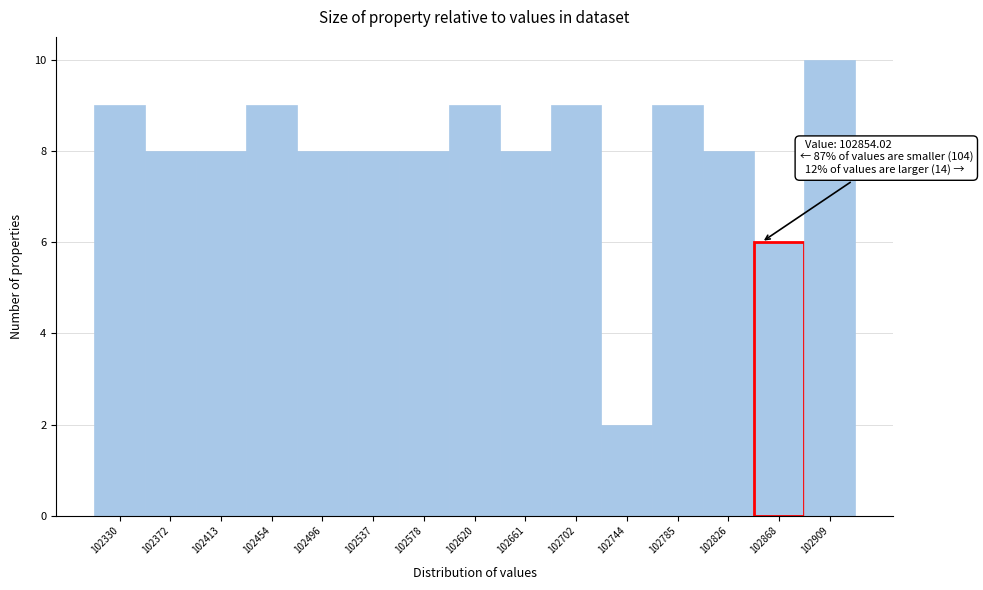

Over which range of the x-axis is the bar tallest?

102890 to 102930